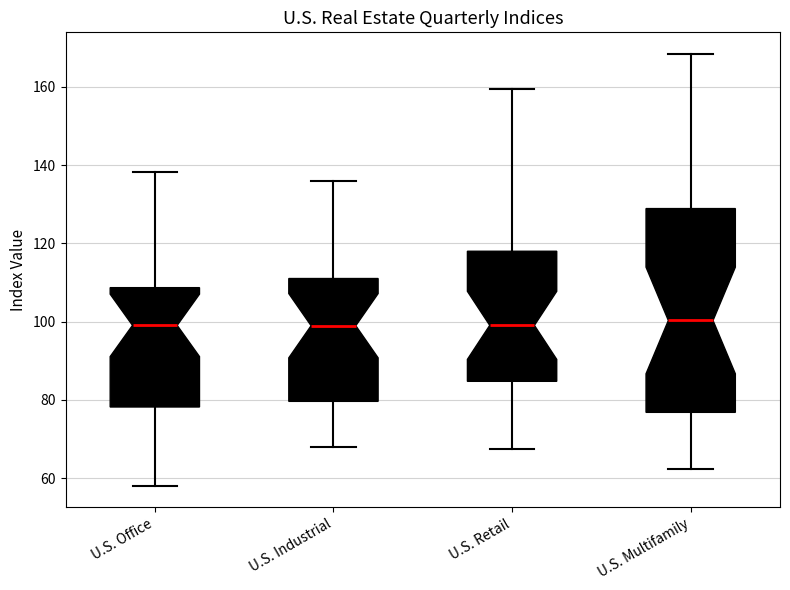

Comparing the boxes themselves (not the whiskers), which one is the tallest?

U.S. Multifamily